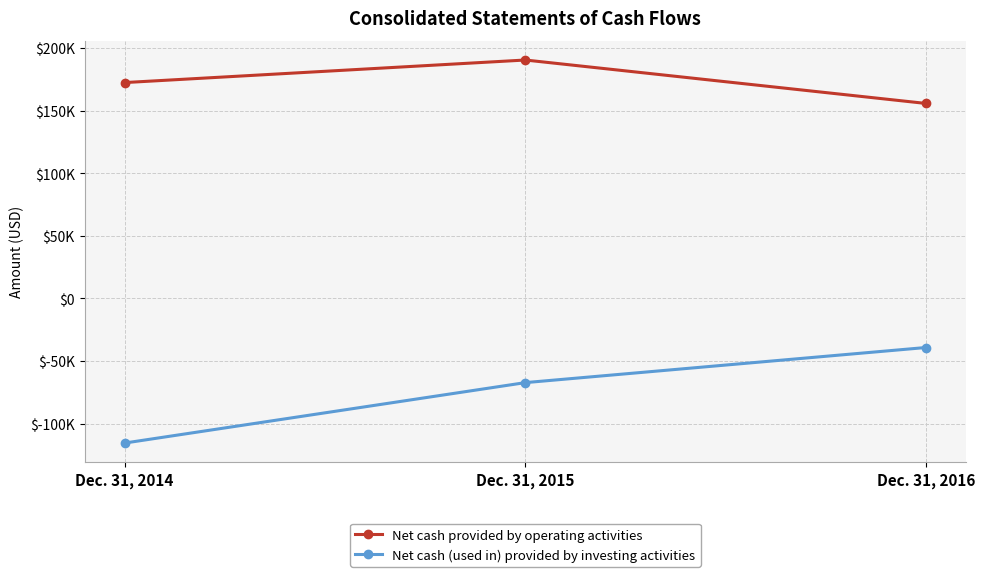

Does the chart have visible grid lines?

Yes